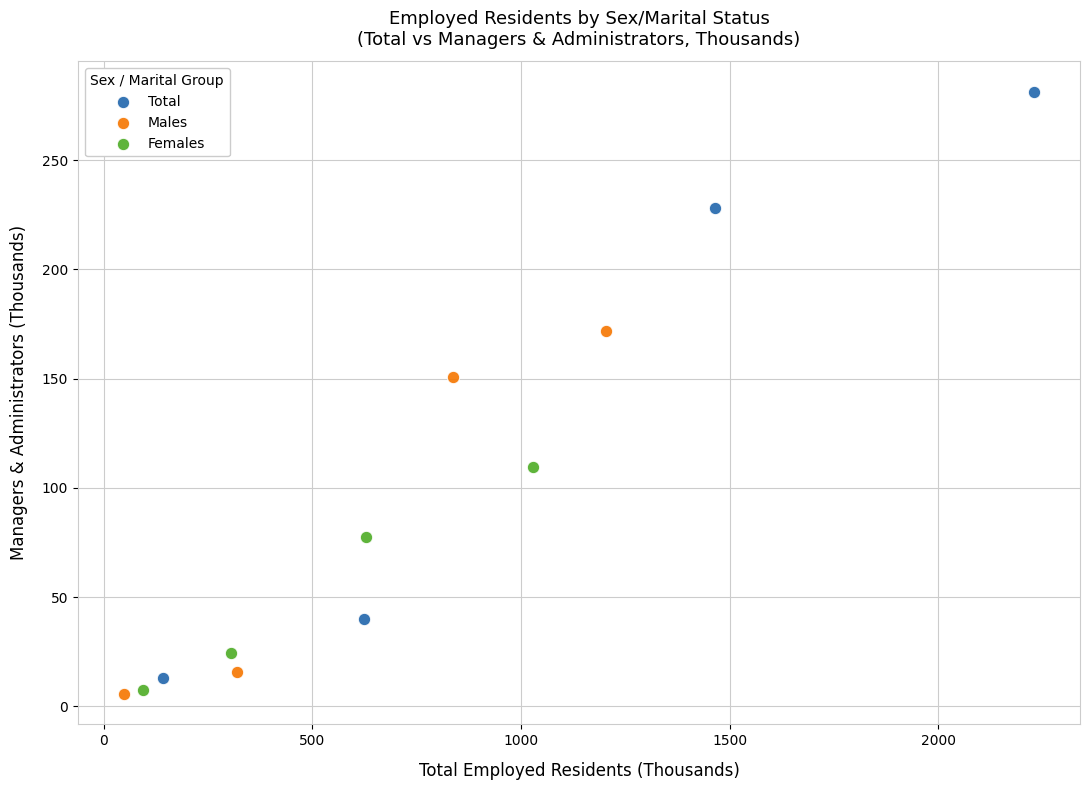

Which series contains the highest Y value?

Total